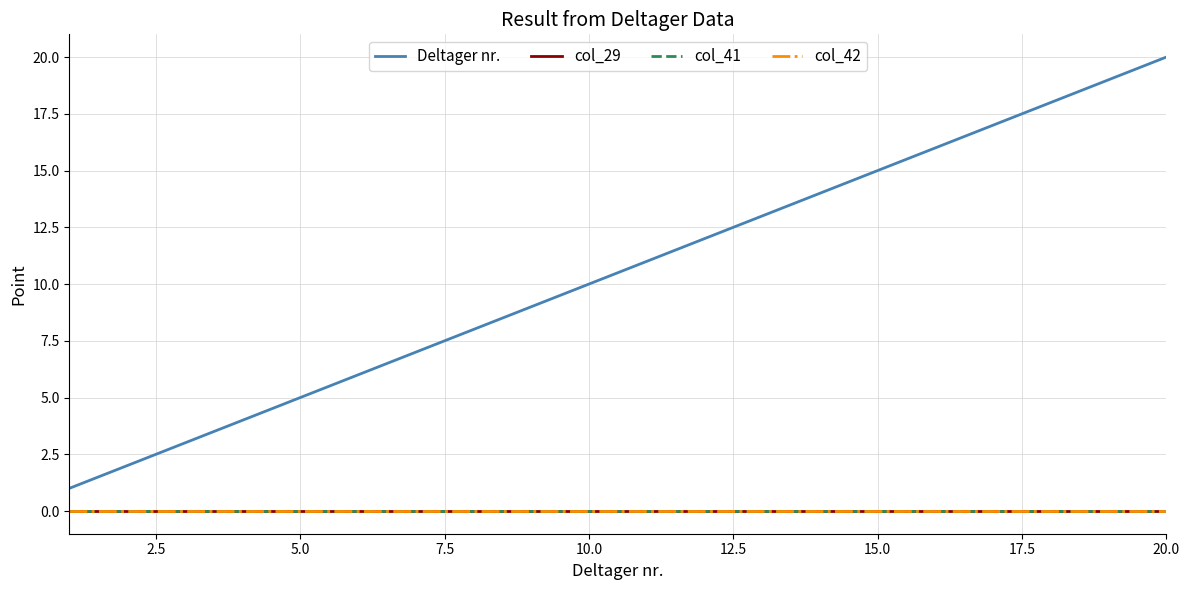

Which category has the highest value in the Deltager nr. series?

20.0